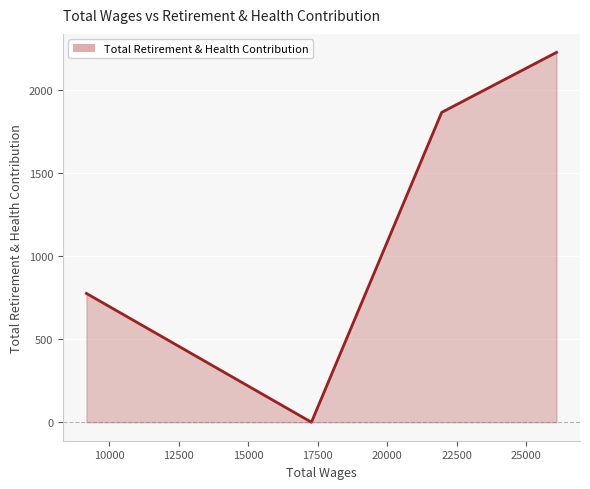

What is the difference between the maximum and minimum values?

2225